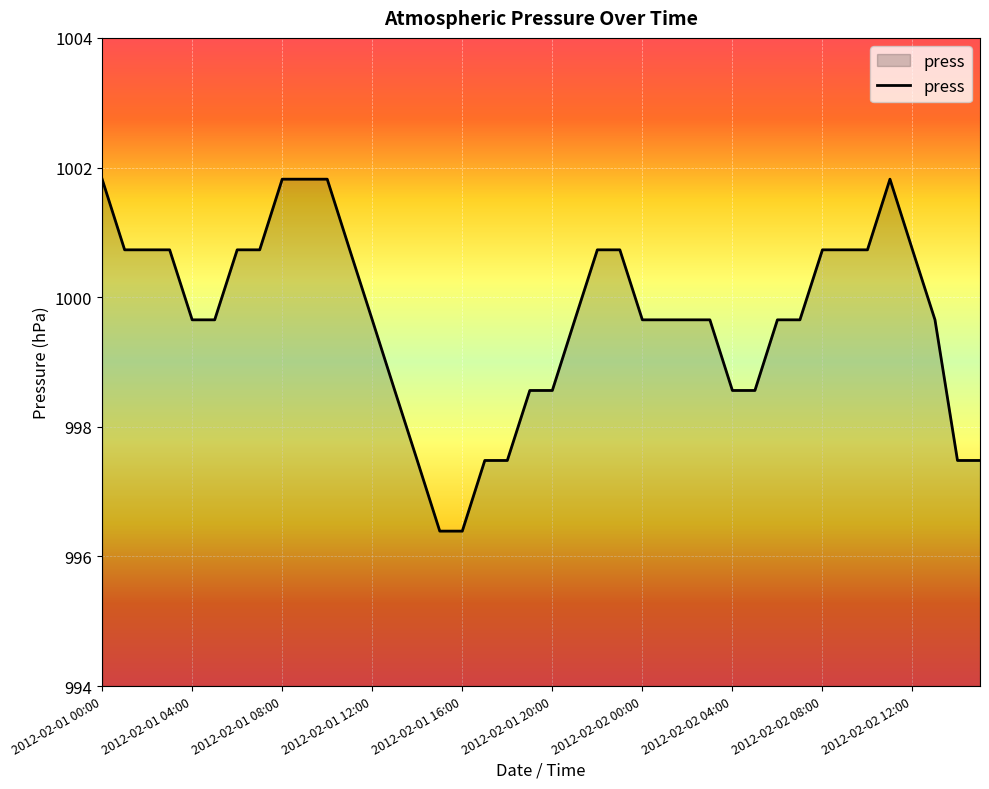

What is the smallest value displayed?

996.4